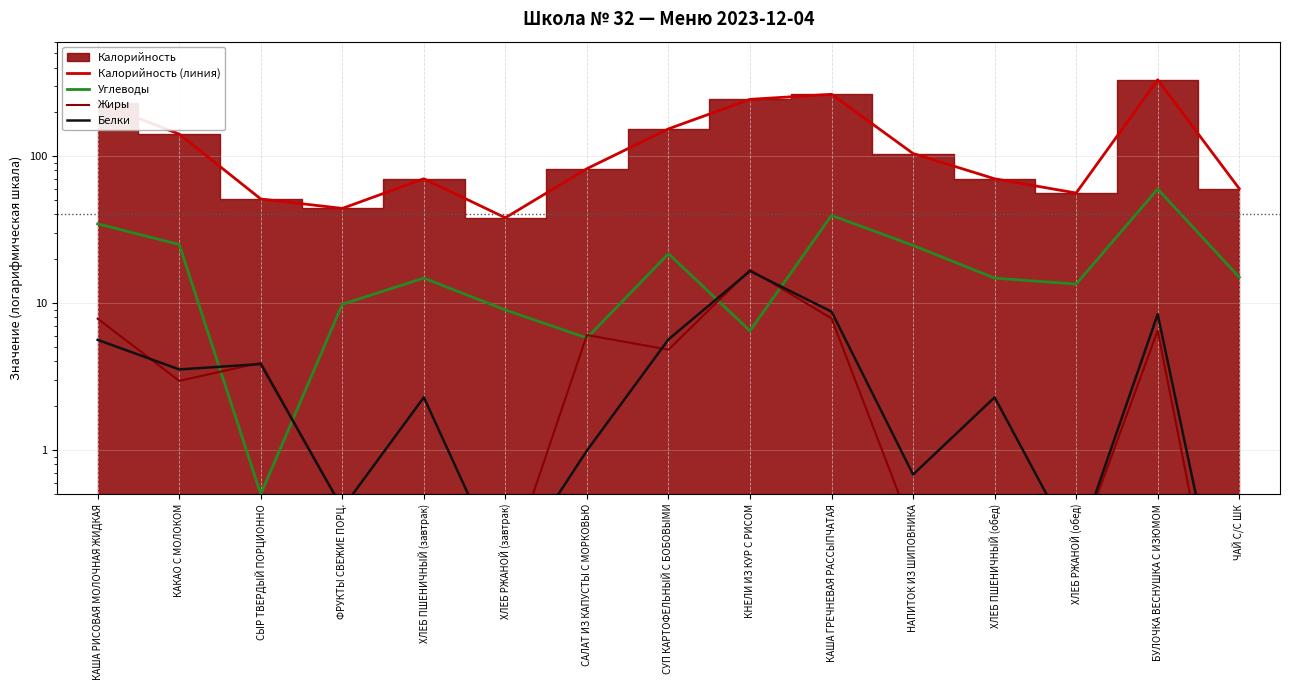

What is the sum of all Углеводы values?

294.3